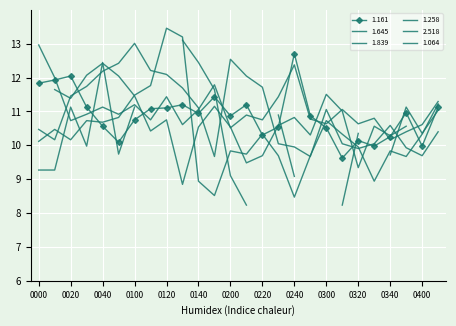

Which series has the largest total across all categories?

1.258